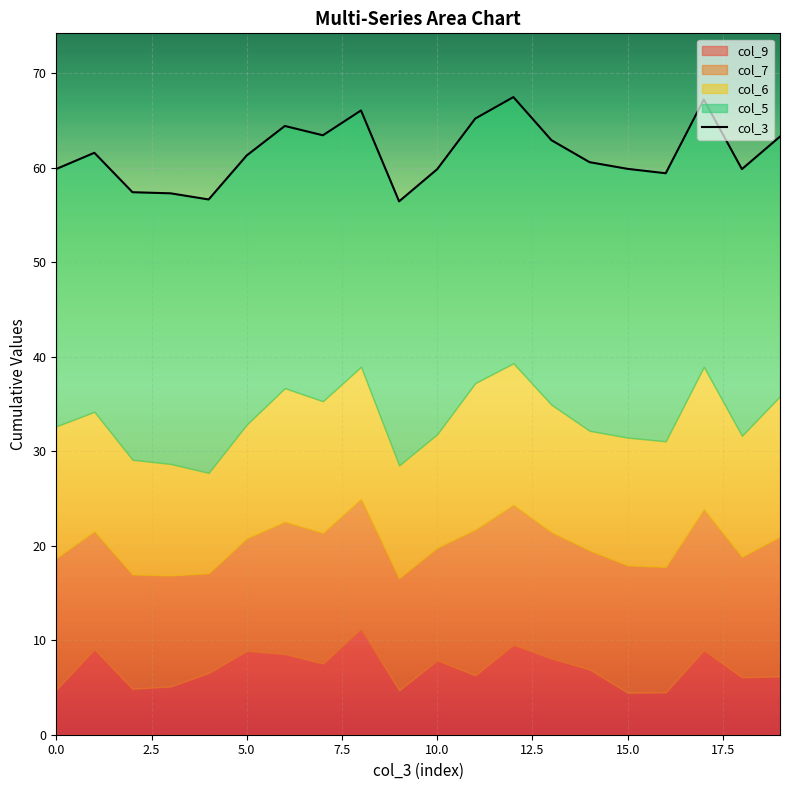

True or false: the data has more than 1 interior local peaks.

True